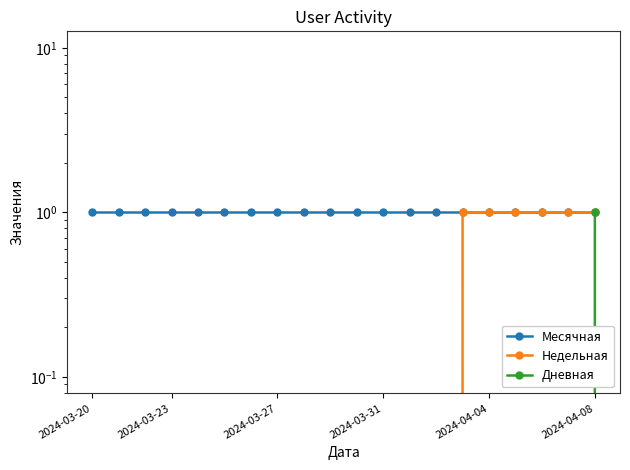

How many lines are shown in the chart?

3